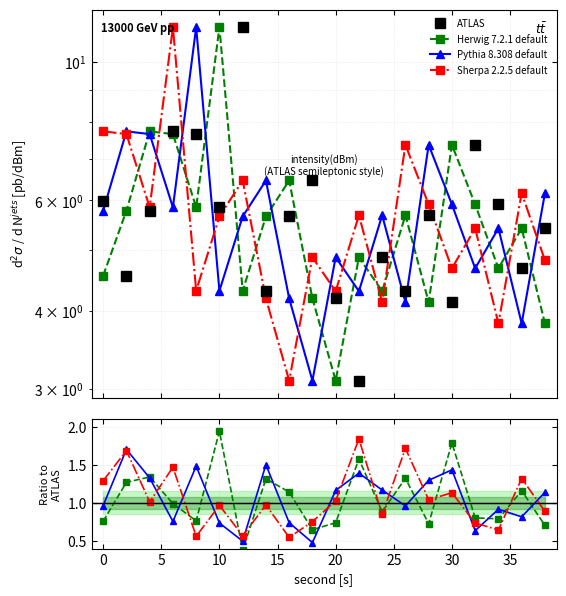

What is the sum of the Sherpa 2.2.5 default values at 2 and 24?

11.8